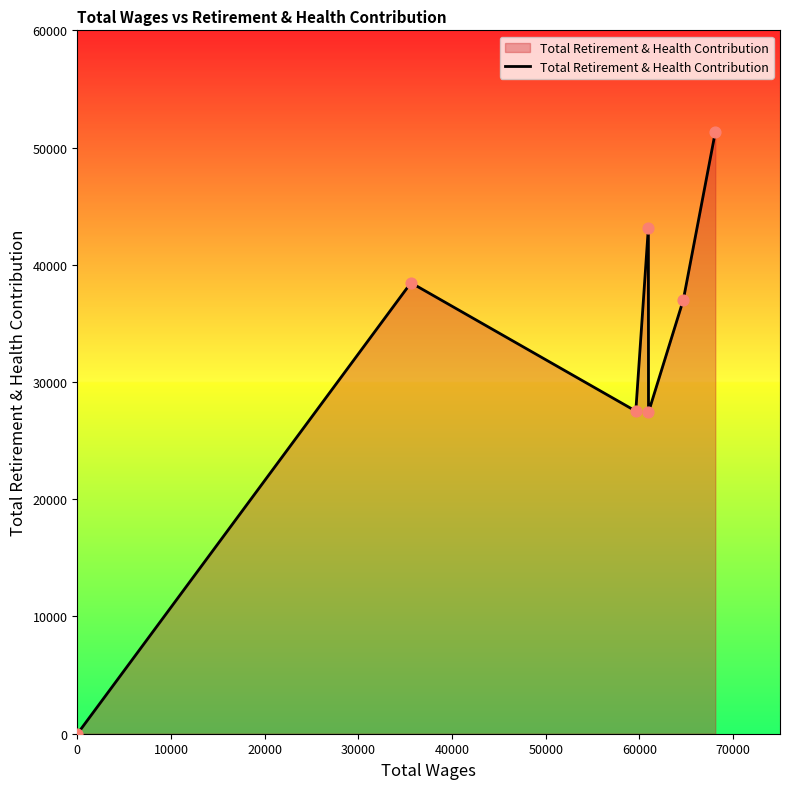

What is the sum of all values?

224902